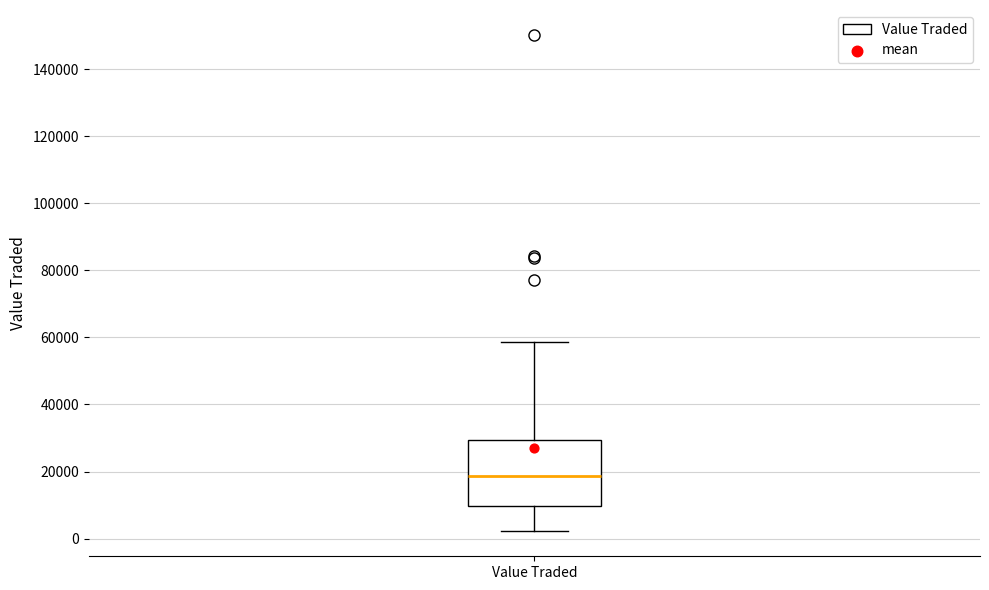

Read this box plot against the y-axis: the position of the median line, the range covered by the box, and the ends of both whiskers. The values are not printed on the chart, so give them approximately, as read against the axis.

median 18000, box 10000 to 30000, whiskers 2000 to 58000